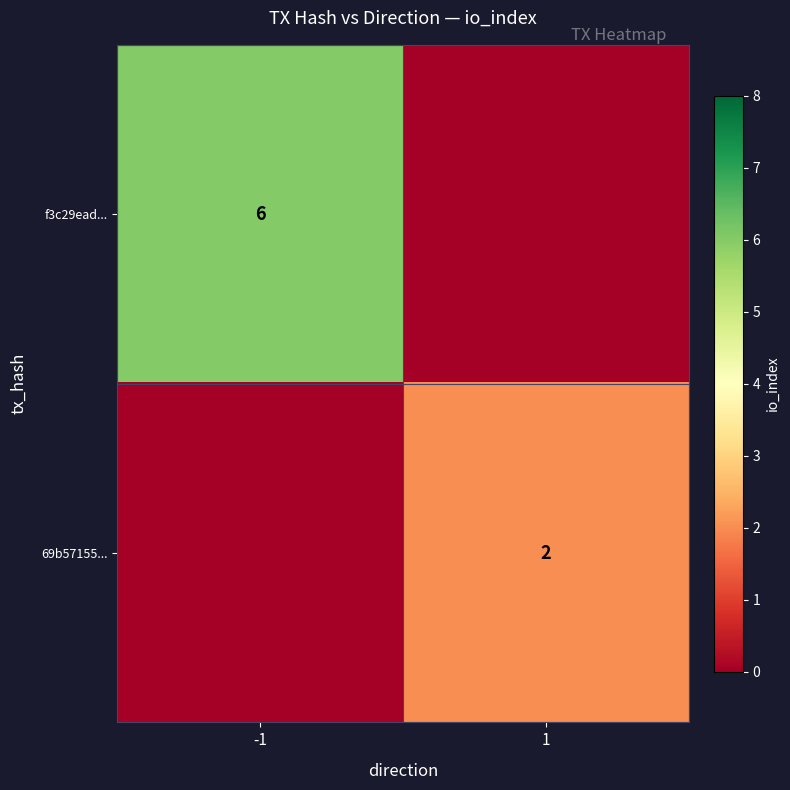

Is it true that 69b57155... equals 1 at 1?

False